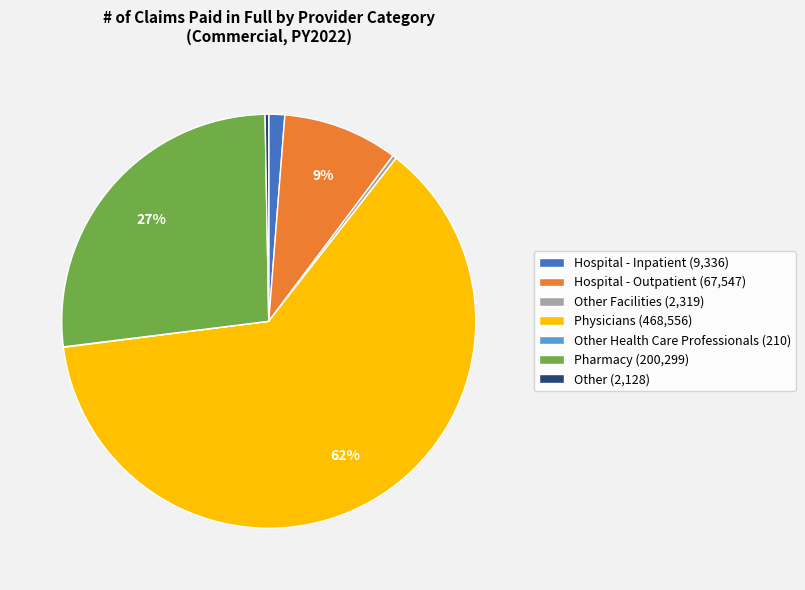

Is the sum of Hospital - Inpatient (9,336) and Pharmacy (200,299) greater than half?

No